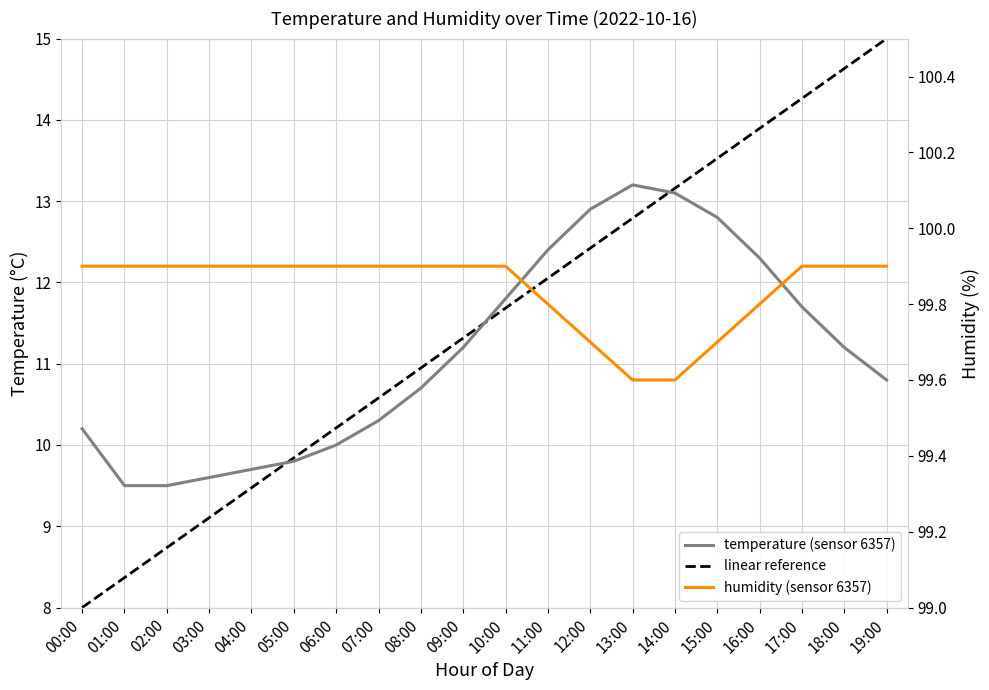

Which series changed the most between 00:00 and 12:00?

linear reference